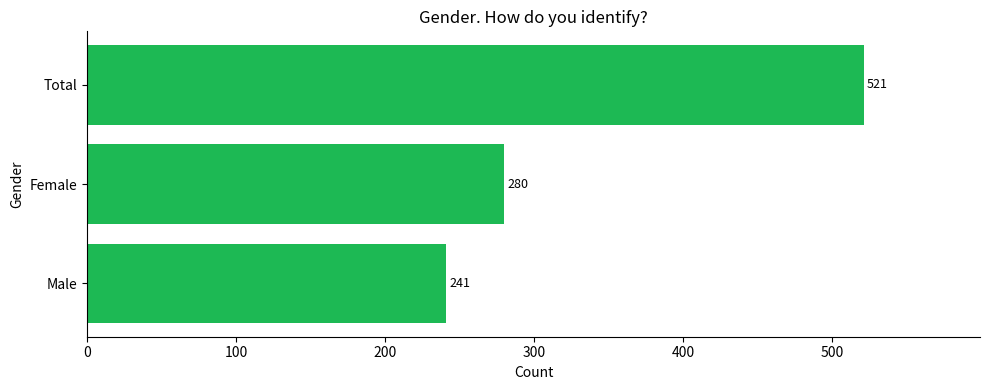

Rank the categories by value from highest to lowest.

Total, Female, Male